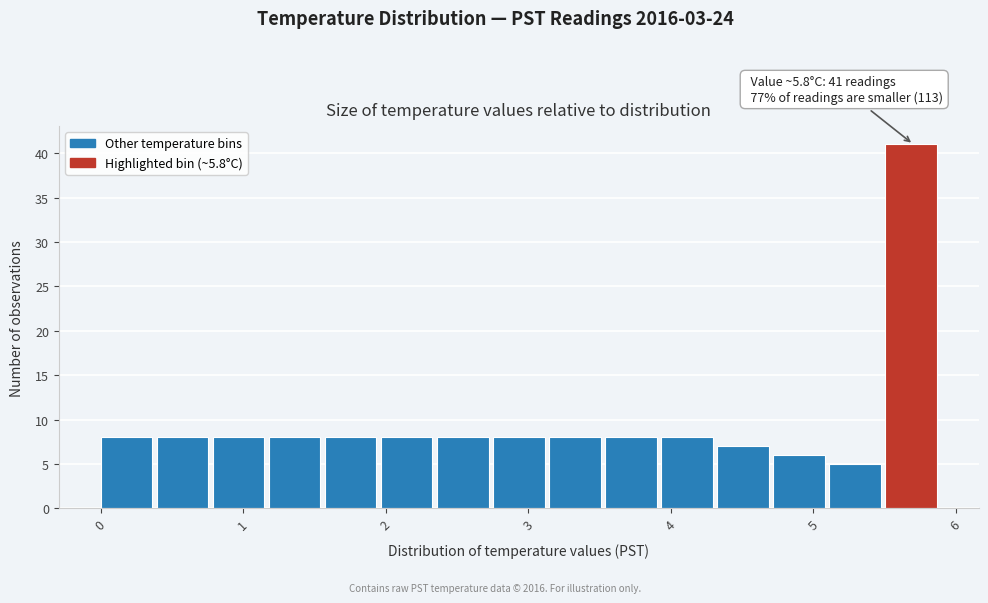

Read against the x-axis, roughly where is the centre of the tallest bar?

5.7